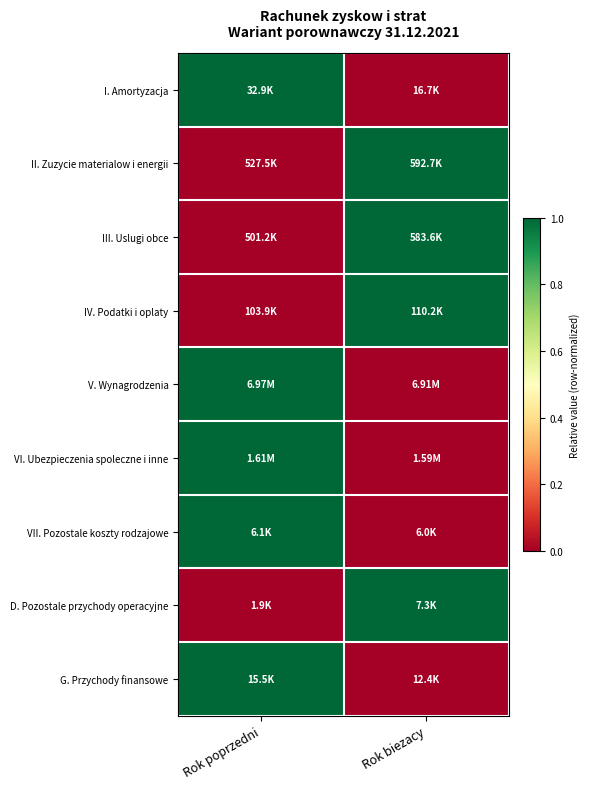

What is the spread (max minus min) of values at Rok poprzedni?

1